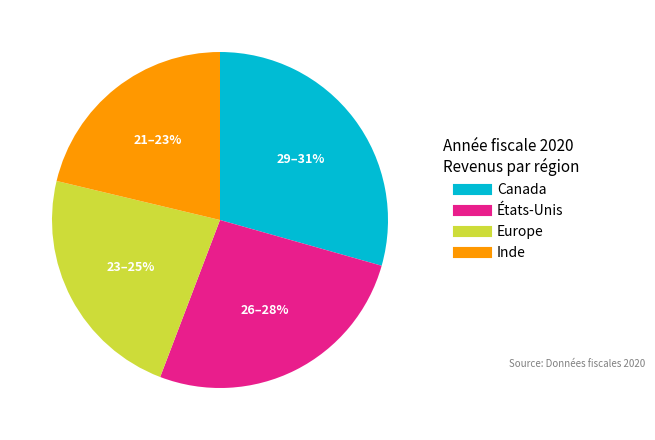

How many slices are in this pie chart?

4